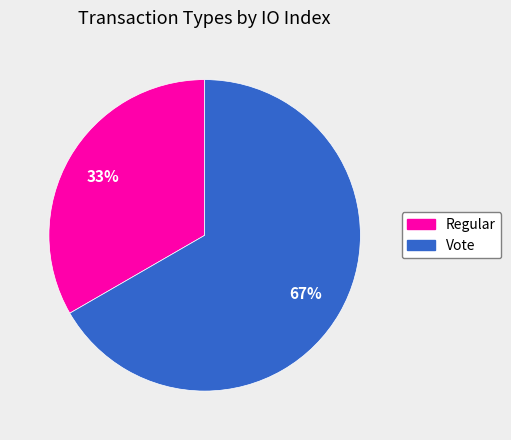

The Regular slice represents 33% of the pie. True or false?

True